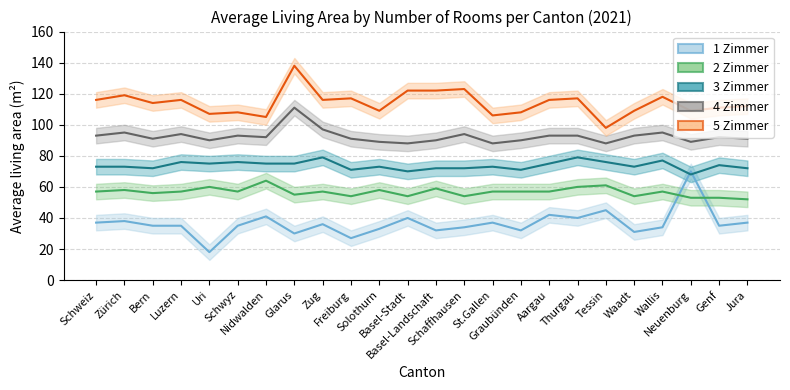

The value of 5 Zimmer at Genf is 111. True or false?

True